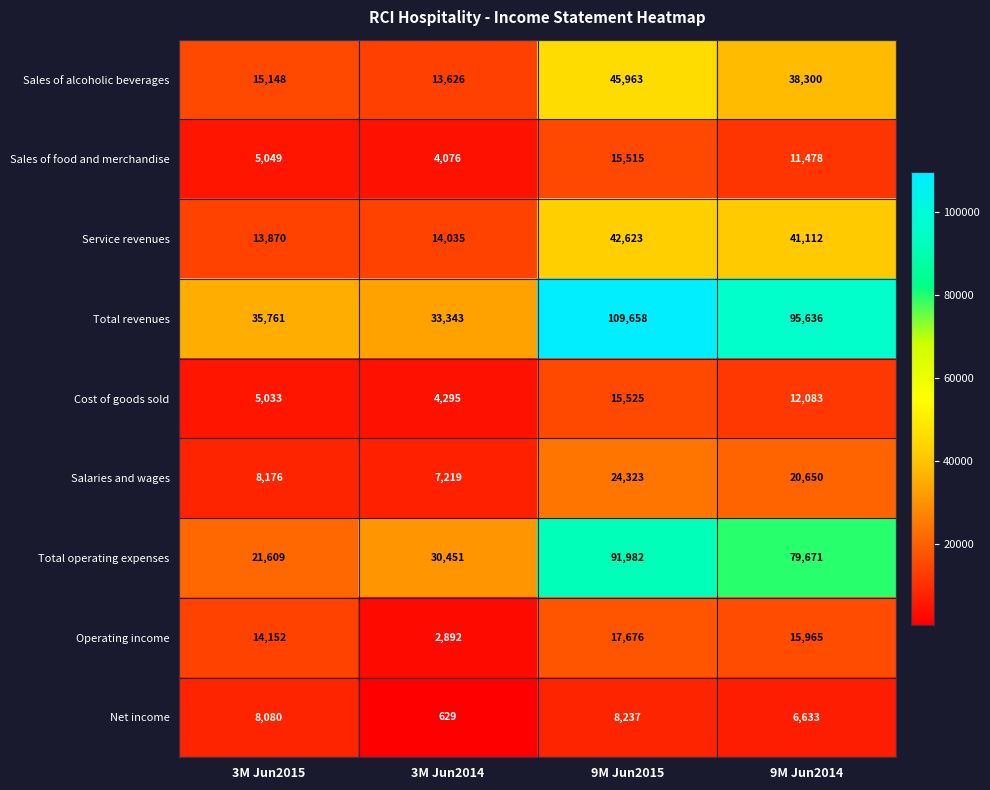

What is the minimum value shown in the chart?

629